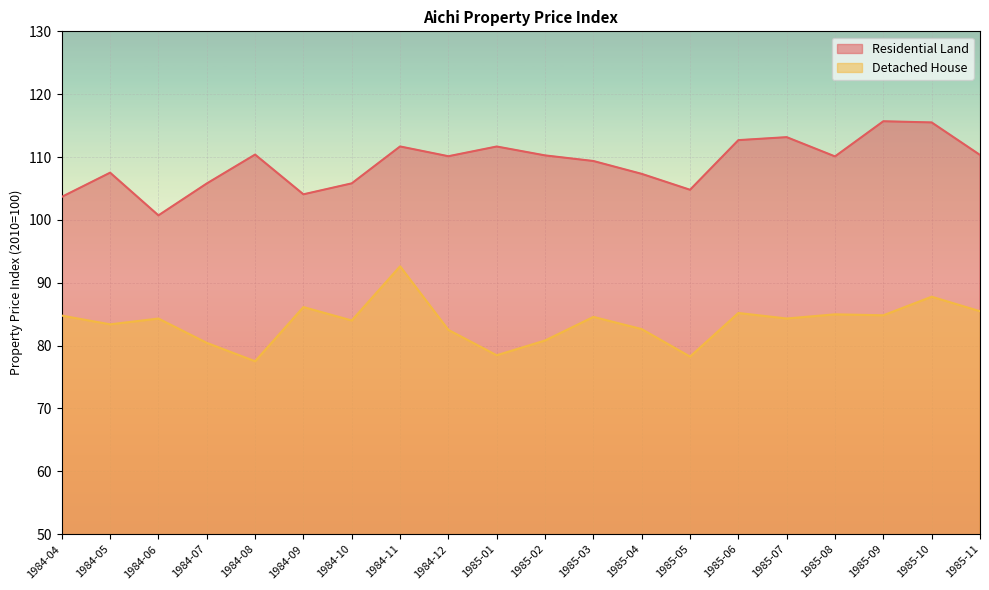

Reading left to right, what are all the values shown in this chart?

Residential Land: 1984-04=103.7	1984-05=107.5	1984-06=100.7	1984-07=105.8	1984-08=110.4	1984-09=104.1	1984-10=105.8	1984-11=111.7	1984-12=110.1	1985-01=111.7	1985-02=110.3	1985-03=109.4	1985-04=107.3	1985-05=104.8	1985-06=112.7	1985-07=113.2	1985-08=110.1	1985-09=115.7	1985-10=115.5	1985-11=110.3
Detached House: 1984-04=84.8	1984-05=83.4	1984-06=84.3	1984-07=80.4	1984-08=77.5	1984-09=86.1	1984-10=84.0	1984-11=92.6	1984-12=82.5	1985-01=78.5	1985-02=80.8	1985-03=84.6	1985-04=82.6	1985-05=78.3	1985-06=85.2	1985-07=84.3	1985-08=85.0	1985-09=84.8	1985-10=87.8	1985-11=85.5